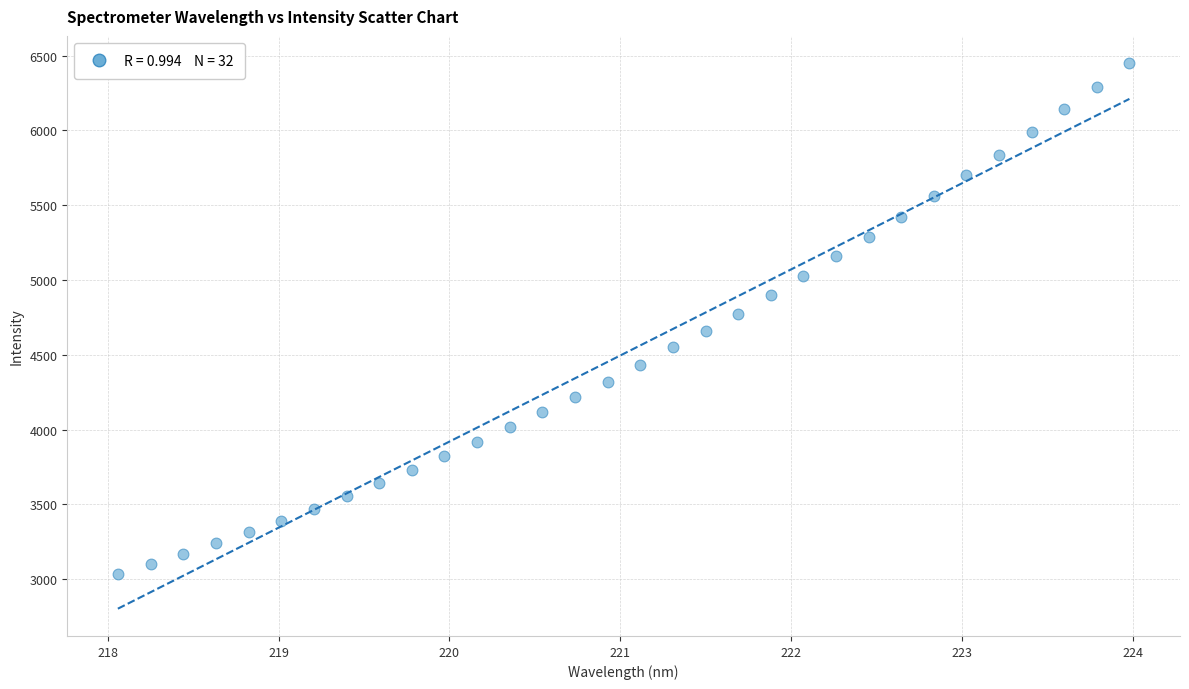

What is the range of X values (max minus min)?

5.9